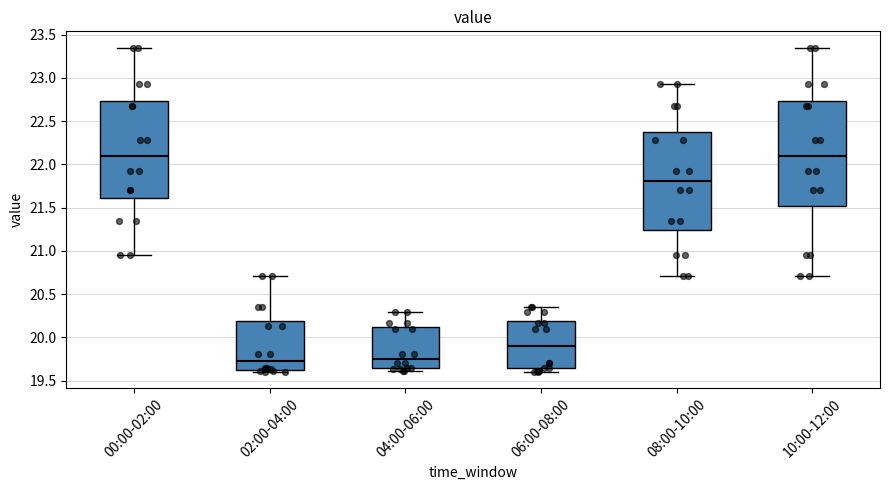

Reading left to right, read every box against the y-axis: the position of its median line, the range the box covers, and the ends of its whiskers. The values are not printed on the chart, so give them approximately, as read against the axis.

00:00-02:00: median 22.10, box 21.60 to 22.75, whiskers 20.95 to 23.35
02:00-04:00: median 19.75, box 19.65 to 20.20, whiskers 19.60 to 20.70
04:00-06:00: median 19.75, box 19.65 to 20.10, whiskers 19.60 to 20.30
06:00-08:00: median 19.90, box 19.65 to 20.20, whiskers 19.60 to 20.35
08:00-10:00: median 21.80, box 21.25 to 22.40, whiskers 20.70 to 22.95
10:00-12:00: median 22.10, box 21.50 to 22.75, whiskers 20.70 to 23.35